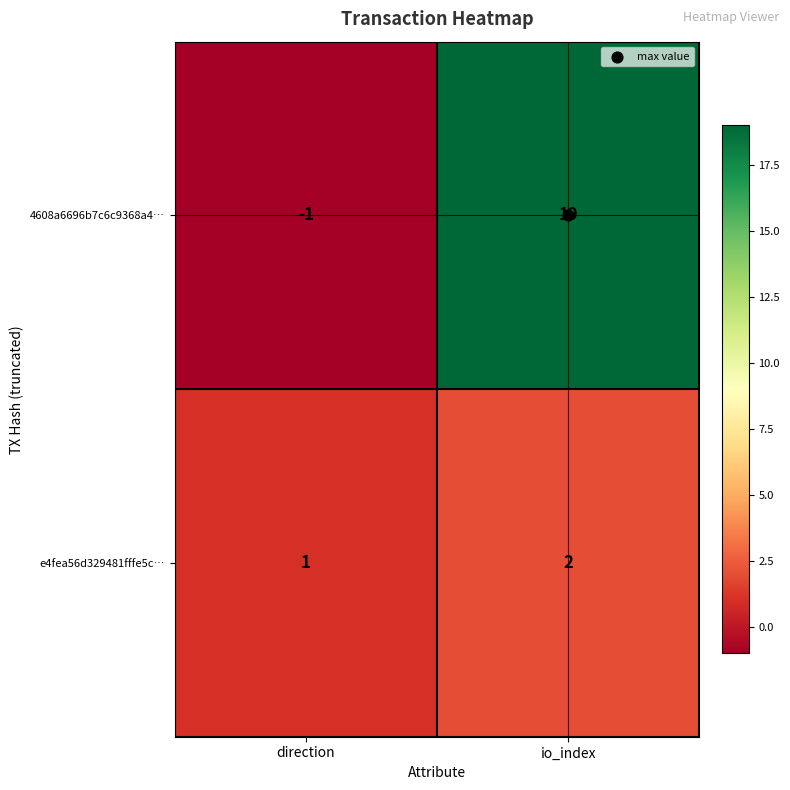

Which category has the lowest value across all series?

direction